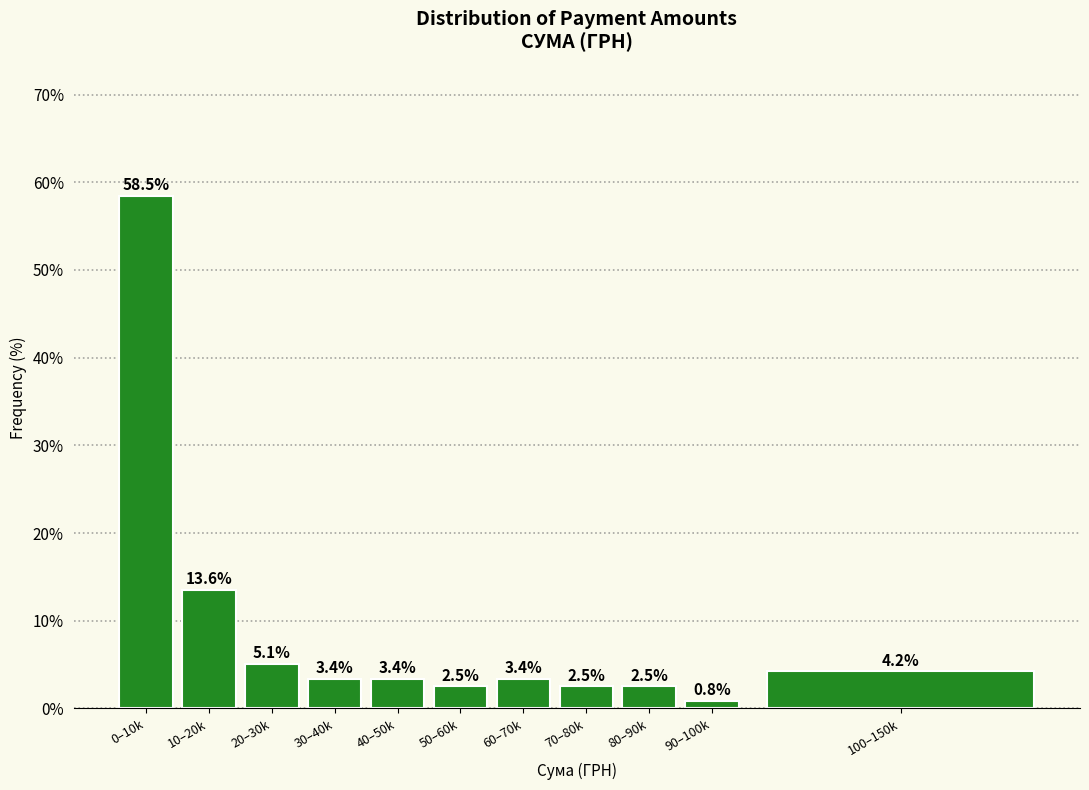

Reading left to right, transcribe all the data shown in this chart.

58.5	13.6	5.1	3.4	3.4	2.5	3.4	2.5	2.5	0.8	4.2